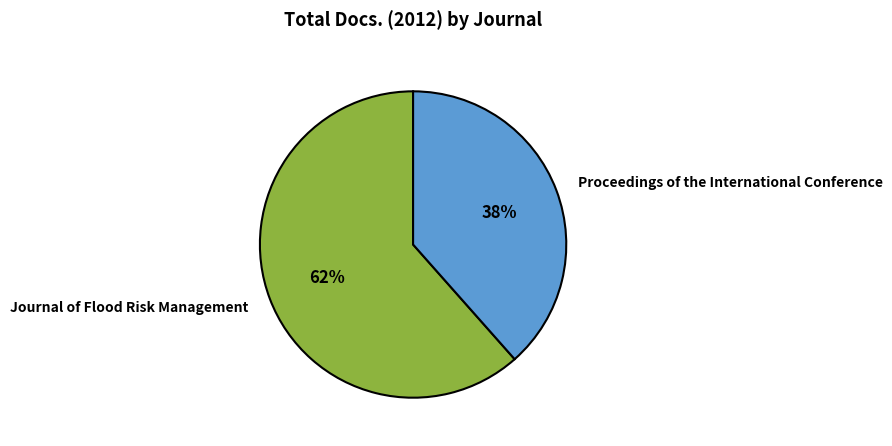

Do Journal of Flood Risk Management and Proceedings of the International Conference together represent more than half of the pie?

Yes